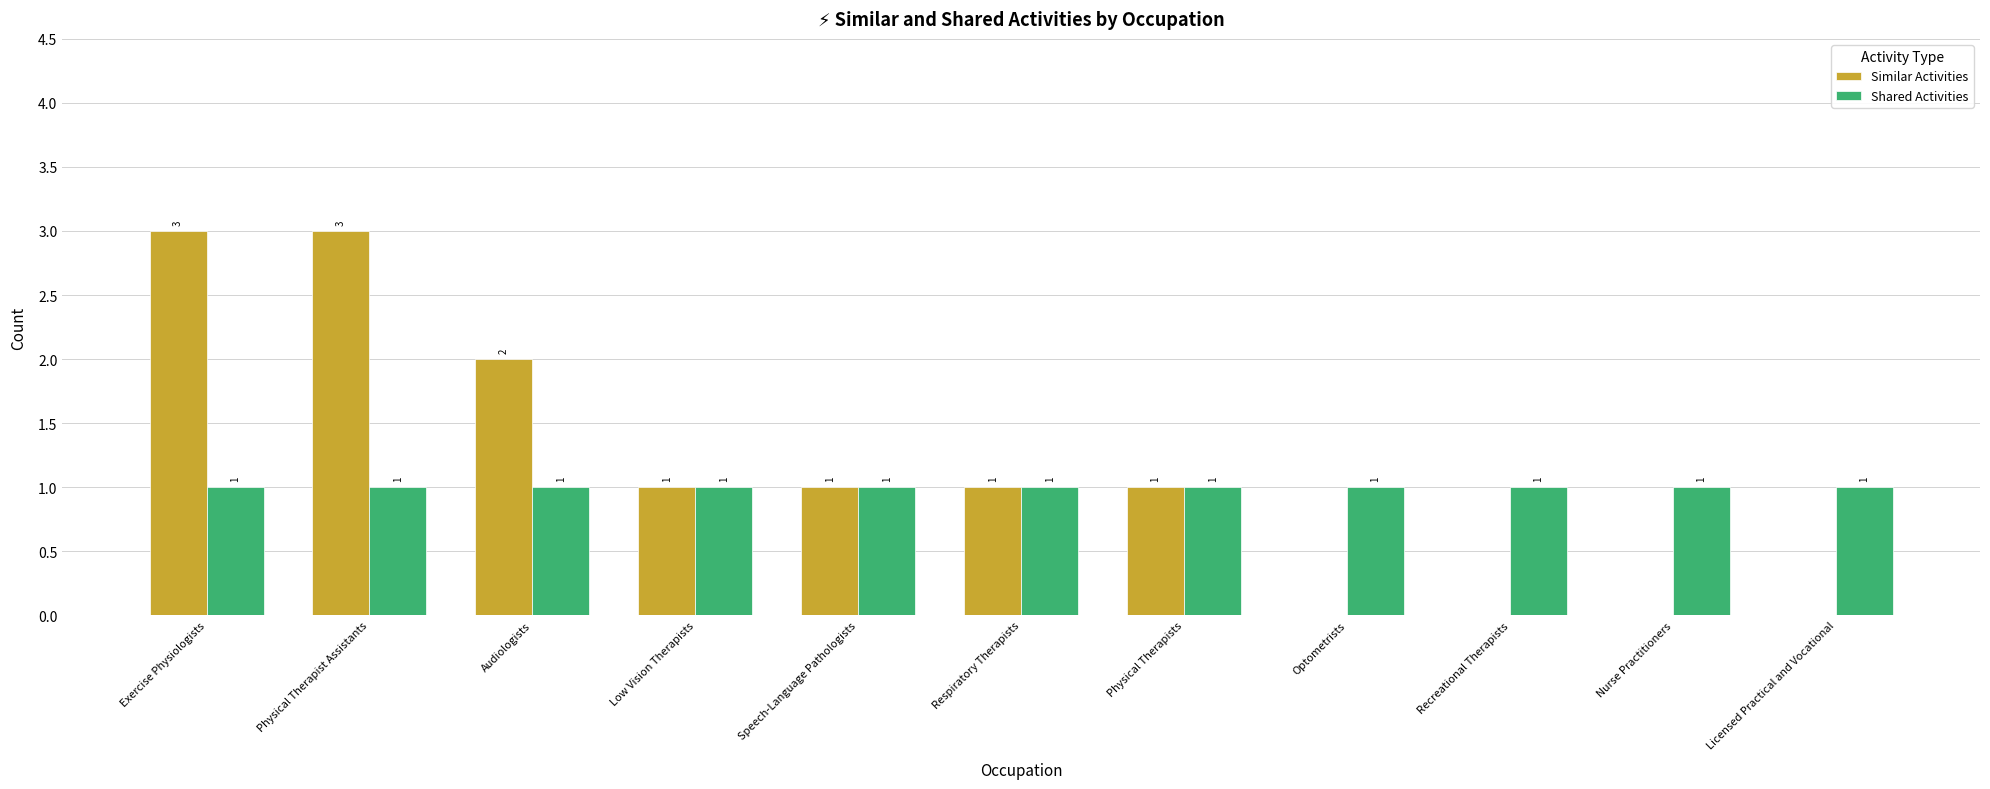

Where does the Similar Activities series first go above 1?

Exercise Physiologists